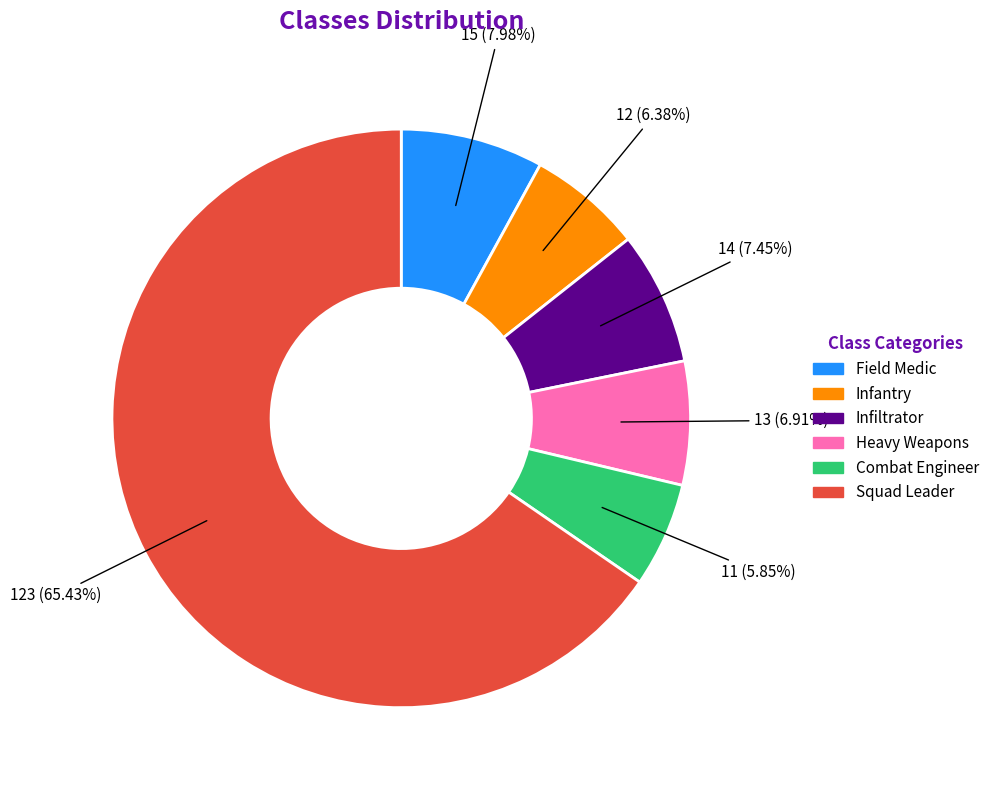

Combined, what portion of the pie is Heavy Weapons and Combat Engineer?

12.8%